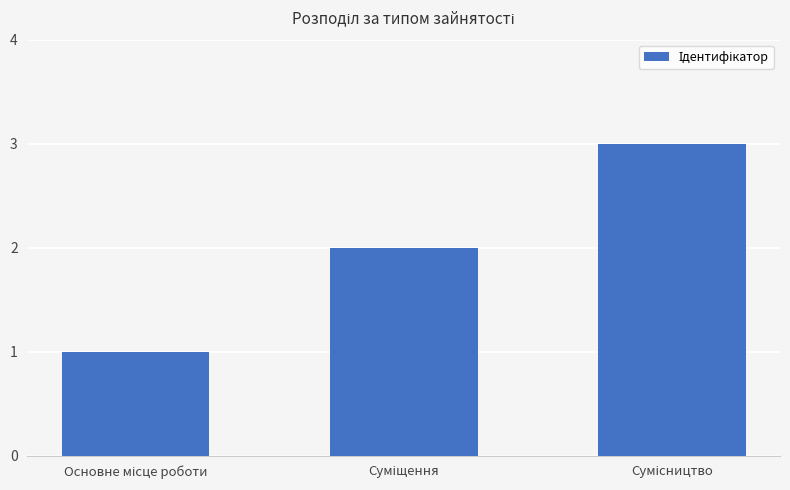

Count the values in the range 1 to 3.

3